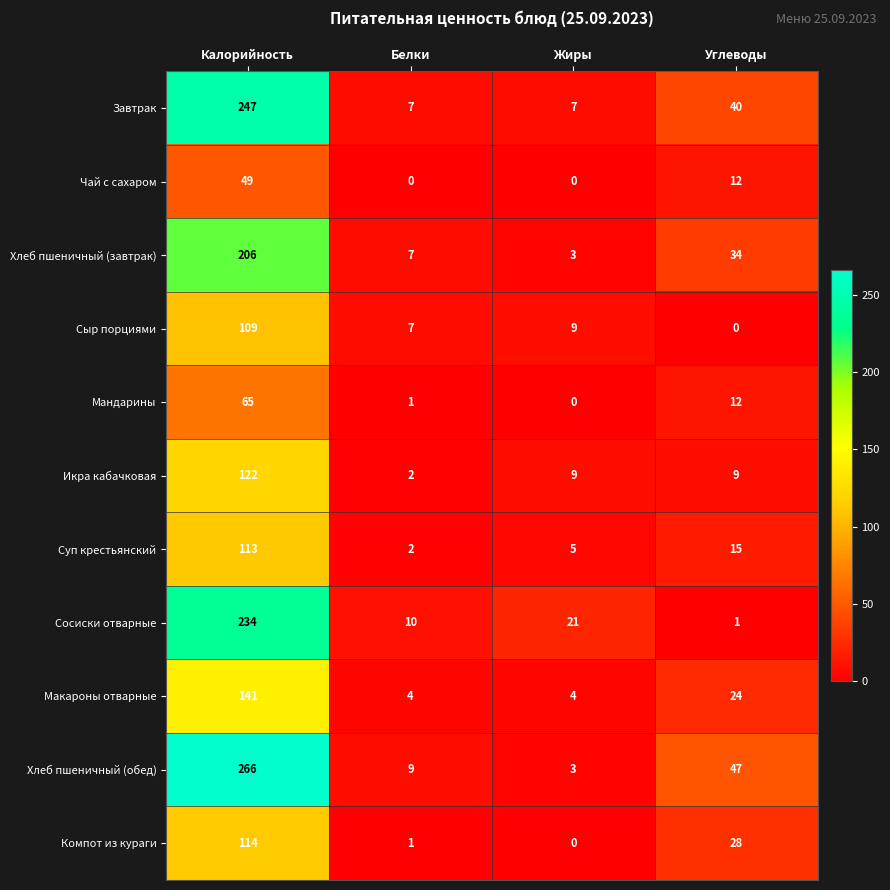

Which series has the widest spread of values?

Хлеб пшеничный (обед)